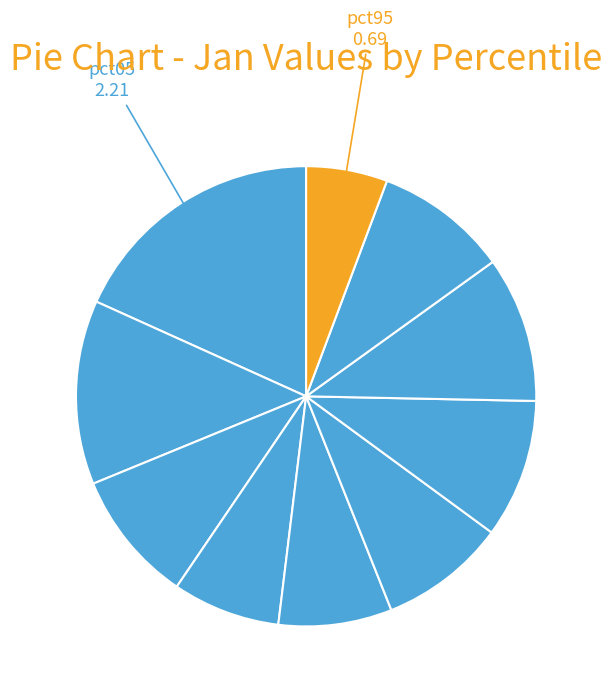

How many slices are in this pie chart?

10